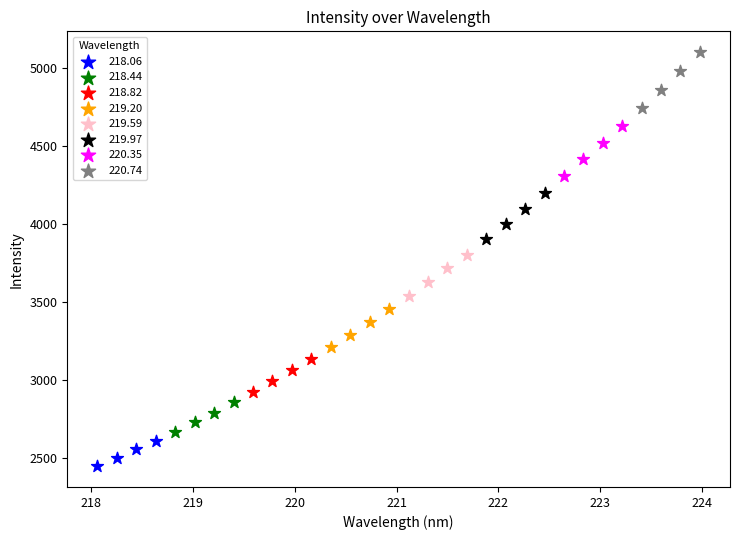

Which series has the widest spread of Y values?

220.74